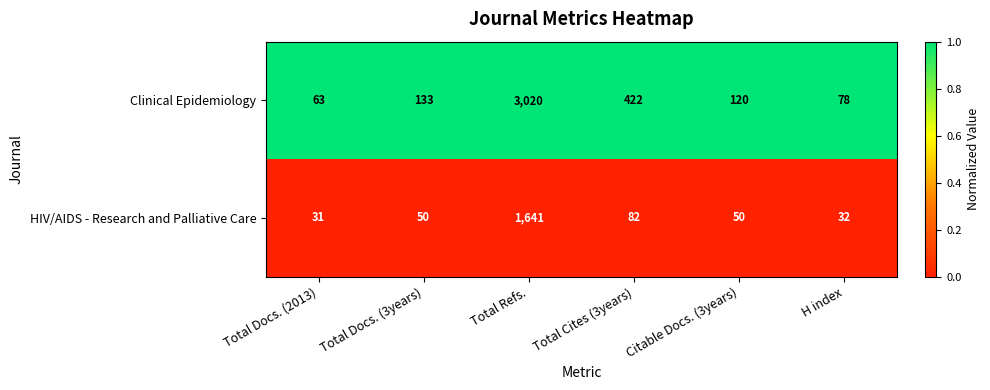

Which series has the widest spread of values?

Clinical Epidemiology